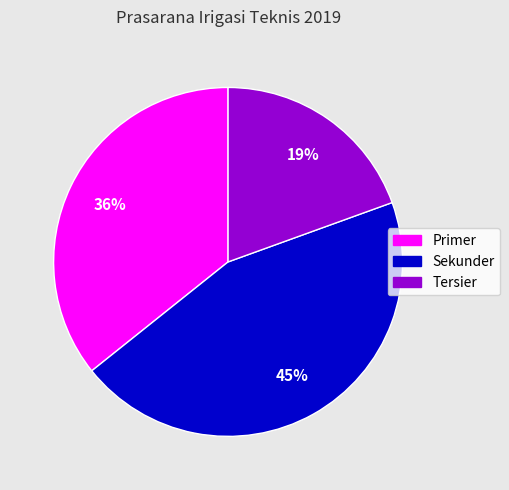

How many slices are in this pie chart?

3